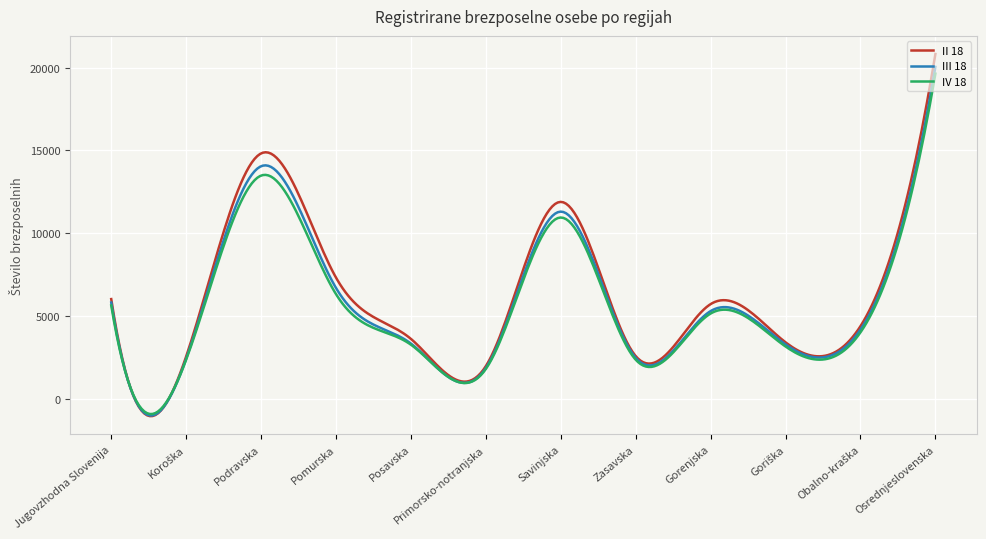

Which series has the widest spread of values?

II 18